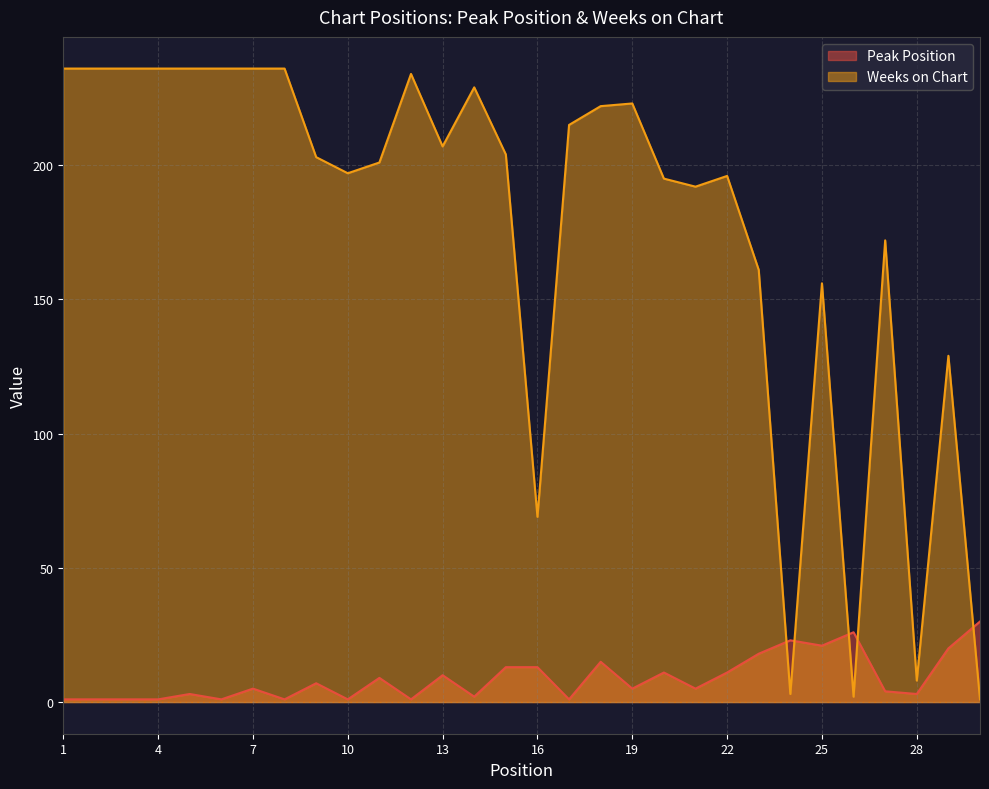

List the series in order of their peak value, lowest first.

Peak Position, Weeks on Chart